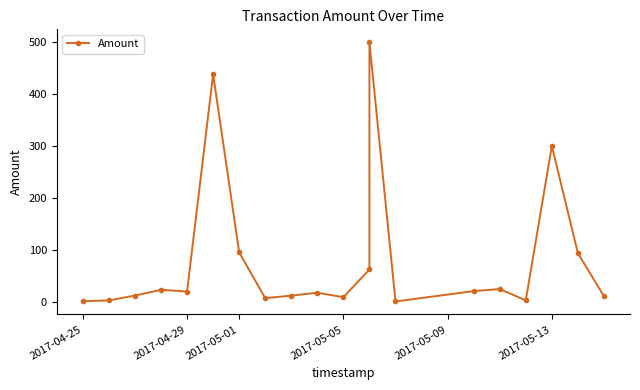

Reading left to right, transcribe all the data shown in this chart.

0.7	2.2	11.6	22.7	19.3	438.3	95.0	6.6	11.5	17.0	8.5	61.9	500.0	0.2	20.2	24.1	2.4	300.0	93.3	10.3